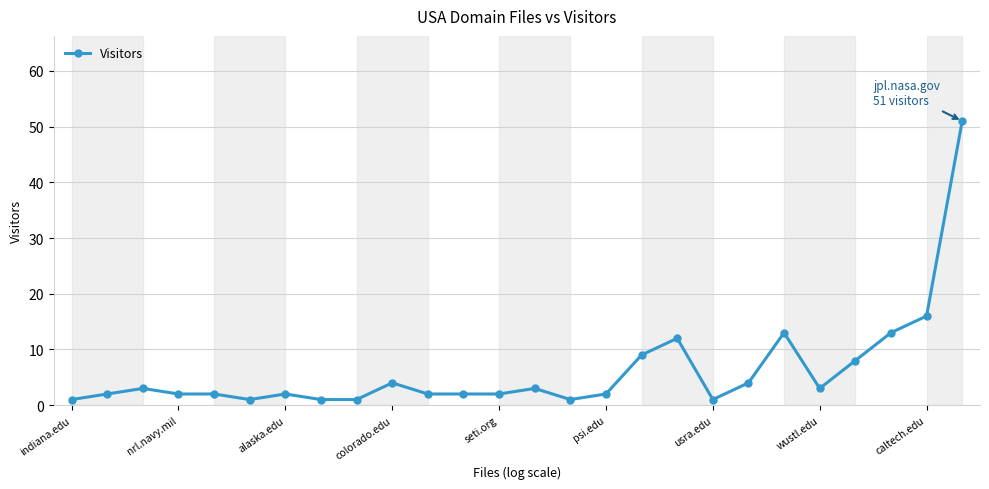

What is the average value?

6